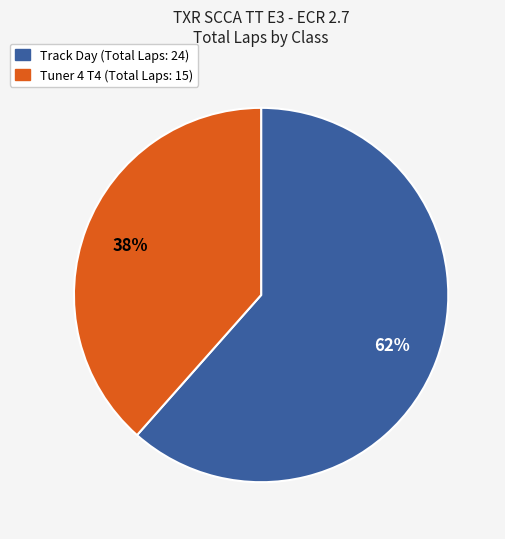

To the nearest percent, what is the average slice percentage?

50%